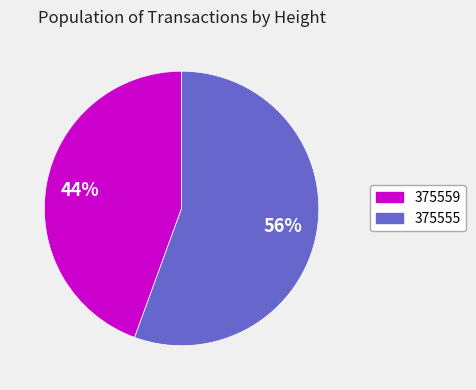

Does 375559 represent more than half of the total?

No